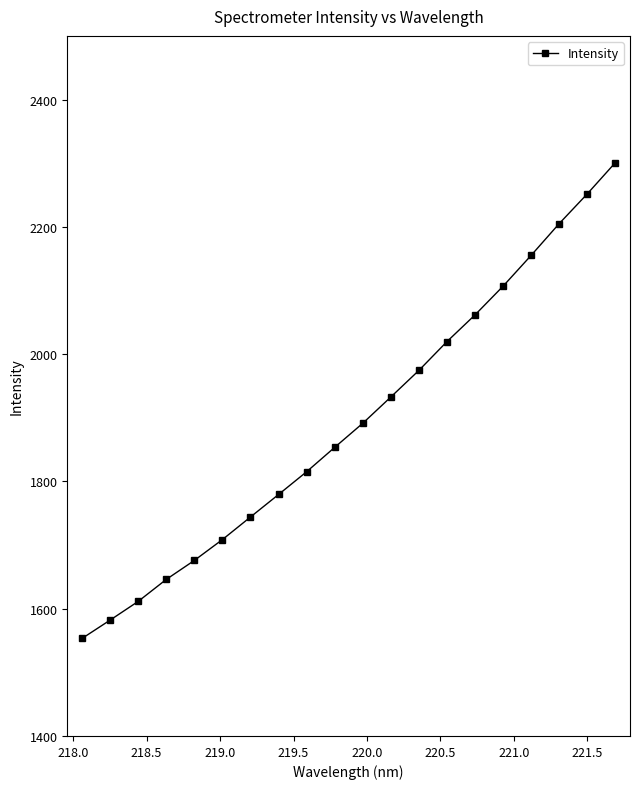

What is the difference between the maximum and minimum values?

747.6